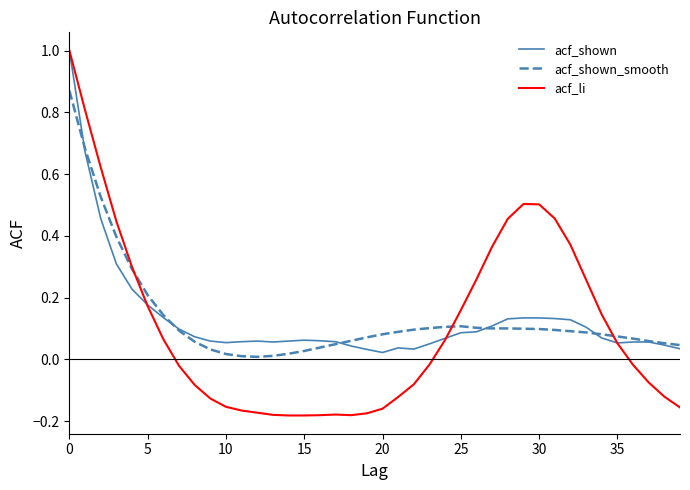

What is the maximum value shown in the chart?

1.0